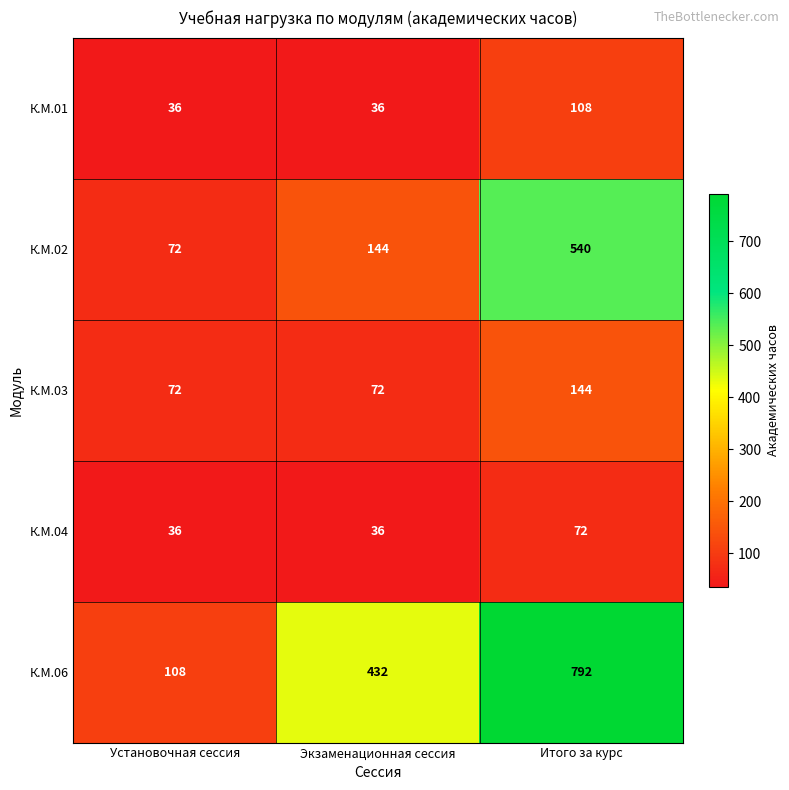

What is the lowest value of the К.М.06 series?

108